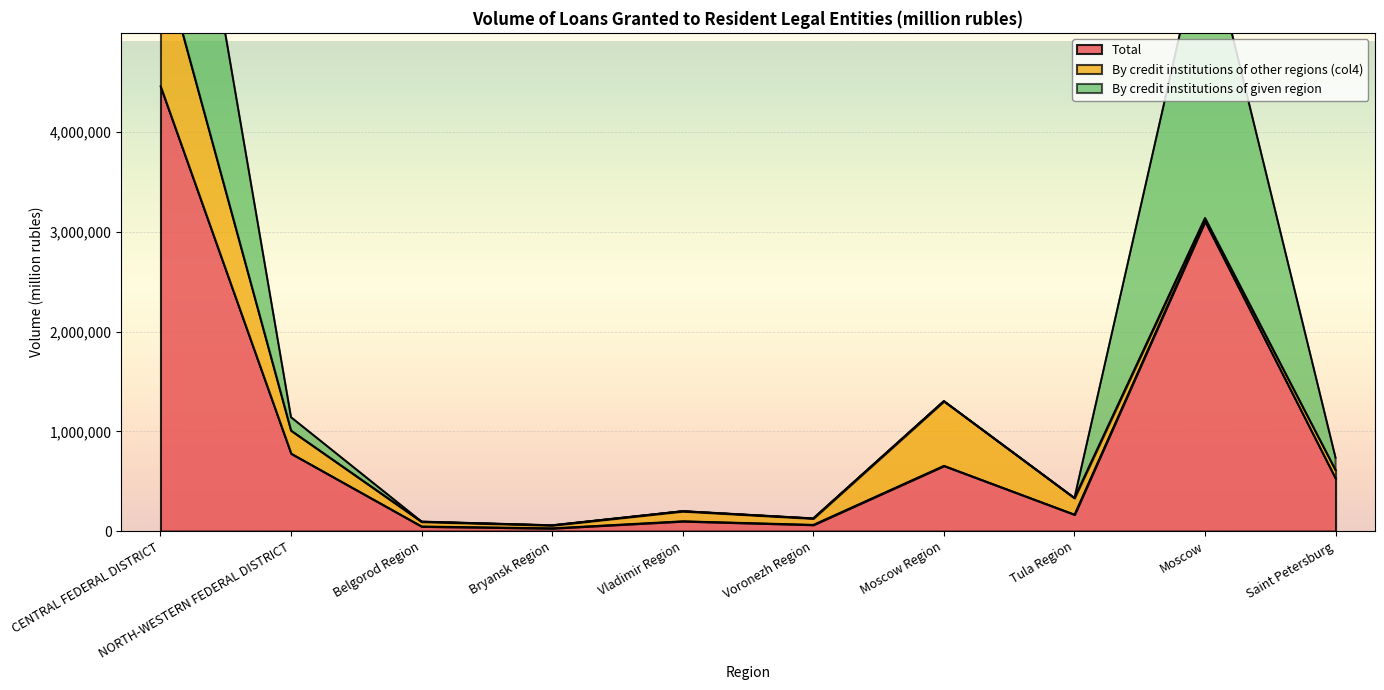

At which label is Total closest to 2245469?

Moscow